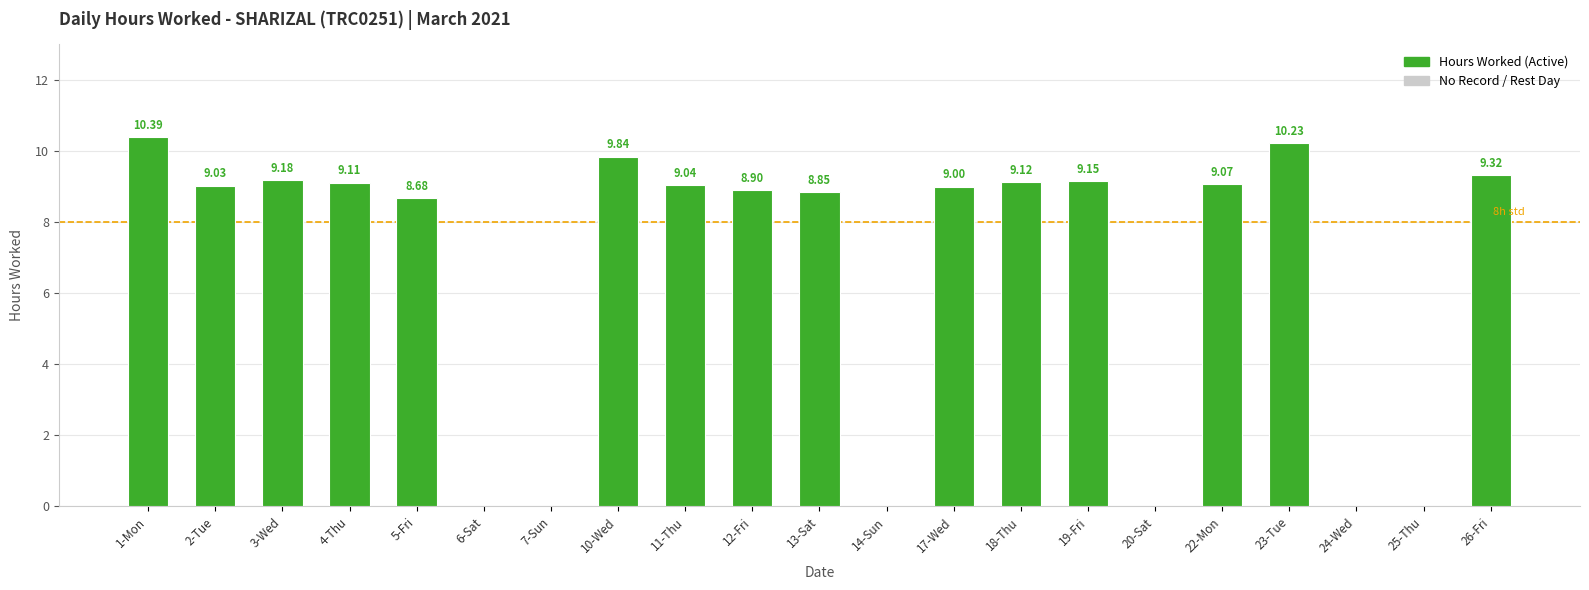

What is the ratio of the value at 23-Tue to the value at 13-Sat?

1.2